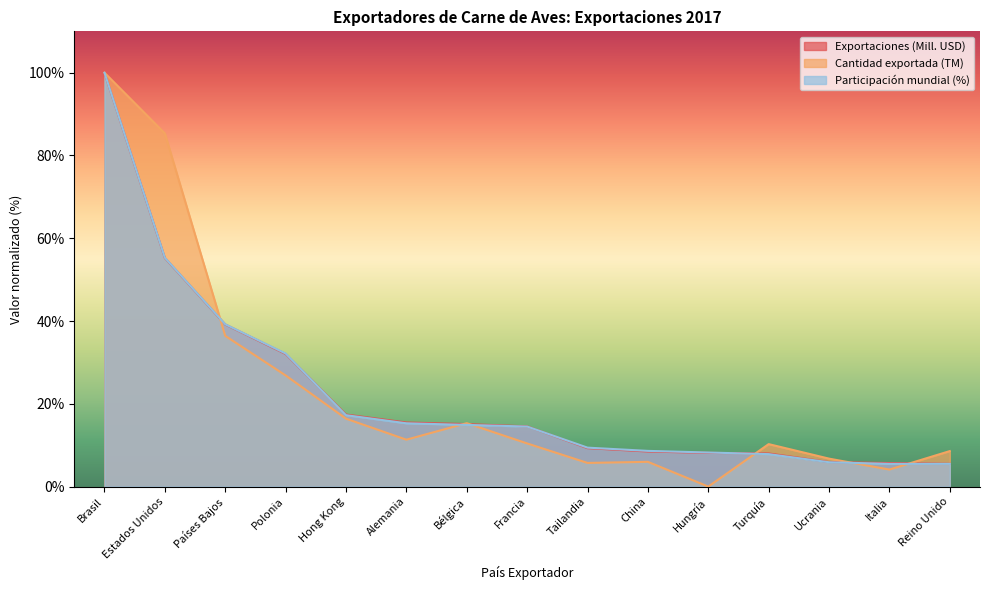

Which category has the highest value across all series?

Brasil